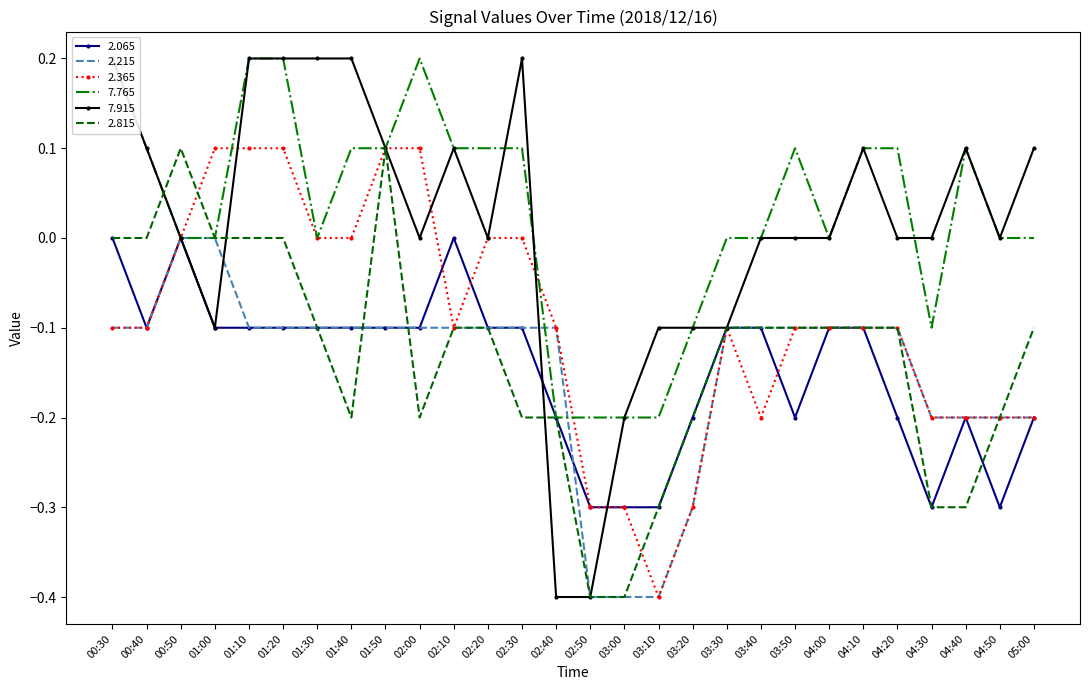

Rank the categories by 2.065 value from highest to lowest.

00:30, 00:50, 02:10, 00:40, 01:00, 01:10, 01:20, 01:30, 01:40, 01:50, 02:00, 02:20, 02:30, 03:30, 03:40, 04:00, 04:10, 02:40, 03:20, 03:50, 04:20, 04:40, 05:00, 02:50, 03:00, 03:10, 04:30, 04:50